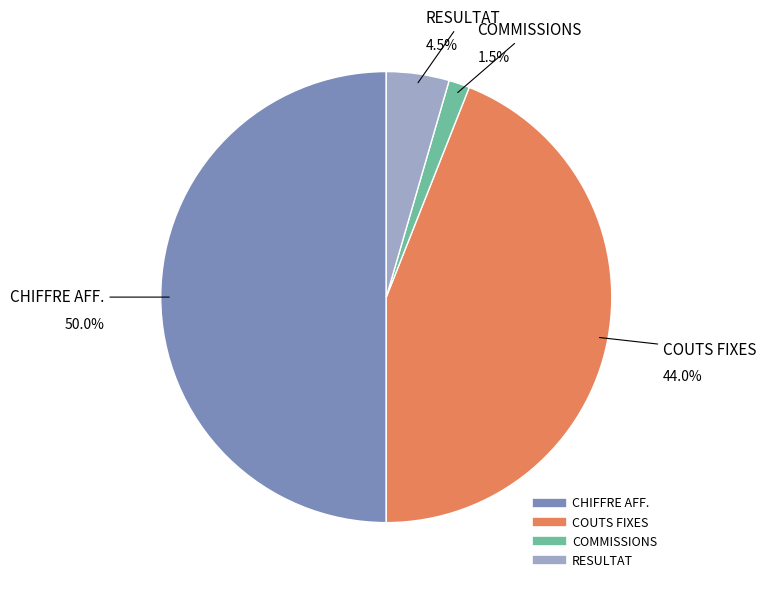

What percentage is NOT represented by COUTS FIXES?

56.0%